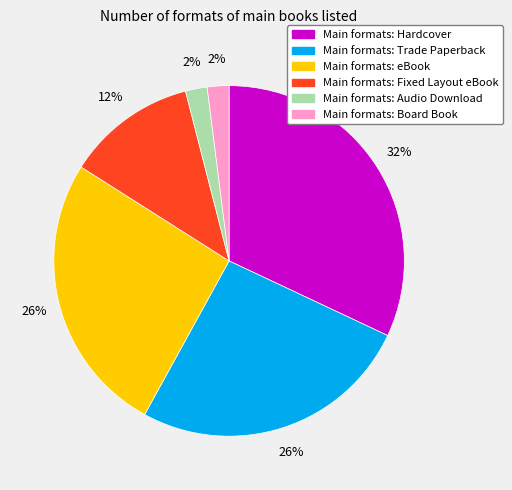

Is there any slice that represents more than half of the pie?

No